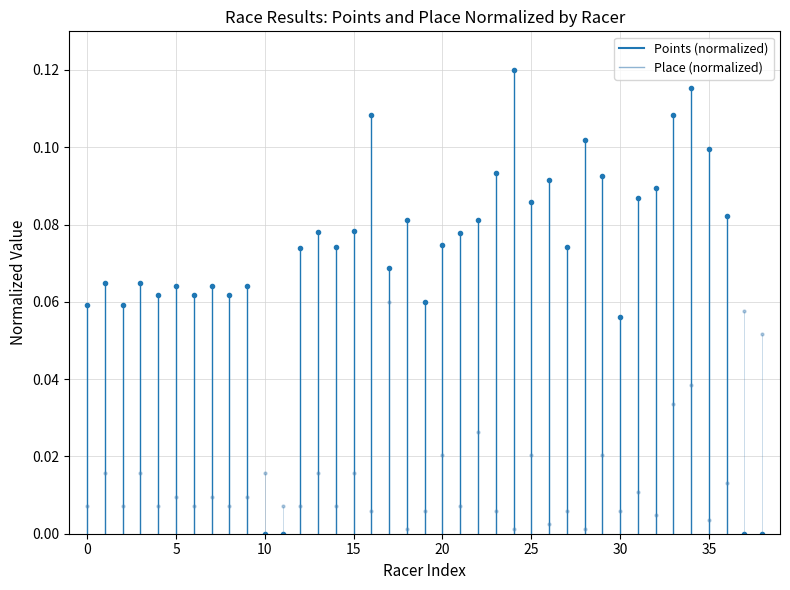

In Place markers, how many points are lower than both neighbors (excluding endpoints)?

14